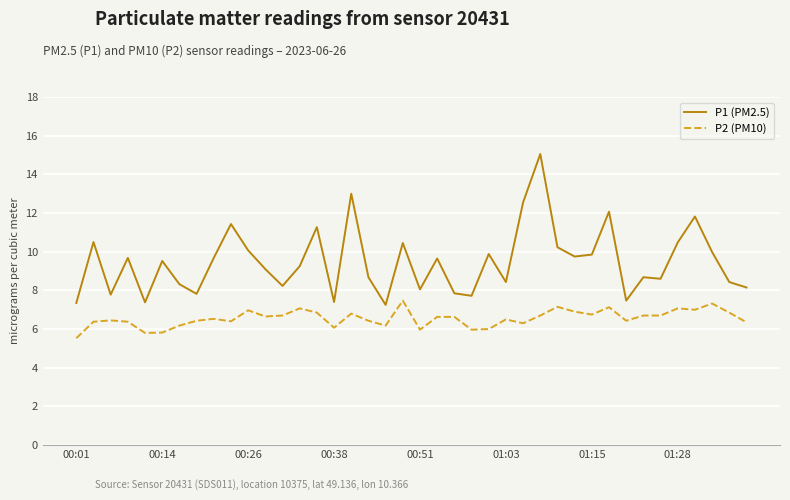

What is the average value of the P1 (PM2.5) series?

9.5